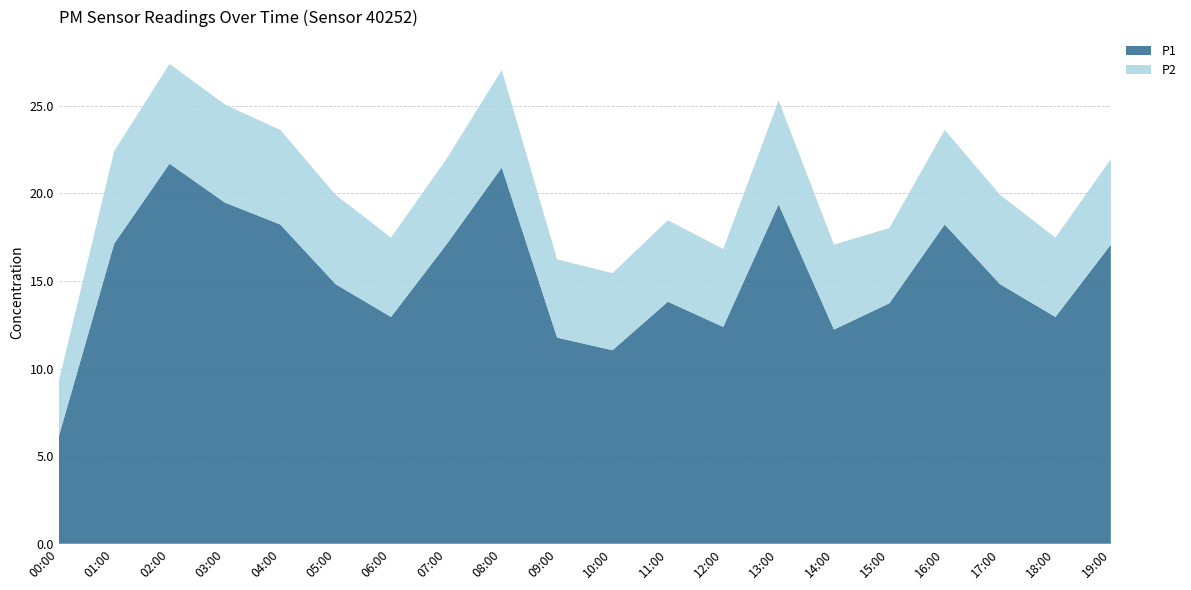

Reading left to right, what are all the values shown in this chart?

P1: 00:00=6.1	01:00=17.1	02:00=21.7	03:00=19.5	04:00=18.2	05:00=14.8	06:00=12.9	07:00=17.1	08:00=21.5	09:00=11.8	10:00=11.1	11:00=13.8	12:00=12.4	13:00=19.4	14:00=12.2	15:00=13.7	16:00=18.2	17:00=14.8	18:00=12.9	19:00=17.1
P2: 00:00=3.1	01:00=5.3	02:00=5.7	03:00=5.6	04:00=5.4	05:00=5.1	06:00=4.5	07:00=4.9	08:00=5.6	09:00=4.5	10:00=4.4	11:00=4.7	12:00=4.5	13:00=5.9	14:00=4.8	15:00=4.3	16:00=5.4	17:00=5.1	18:00=4.5	19:00=4.9